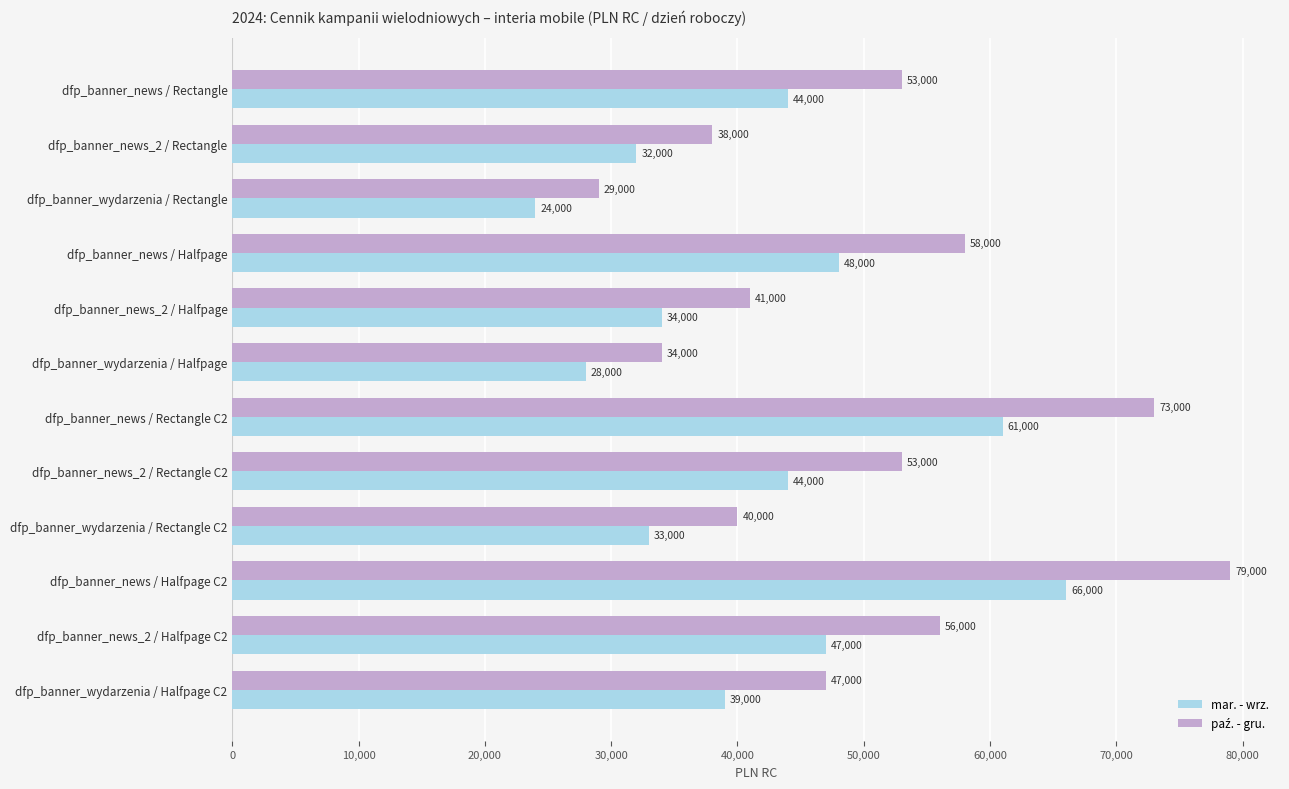

At which category does the chart reach its peak across all series?

dfp_banner_news / Halfpage C2